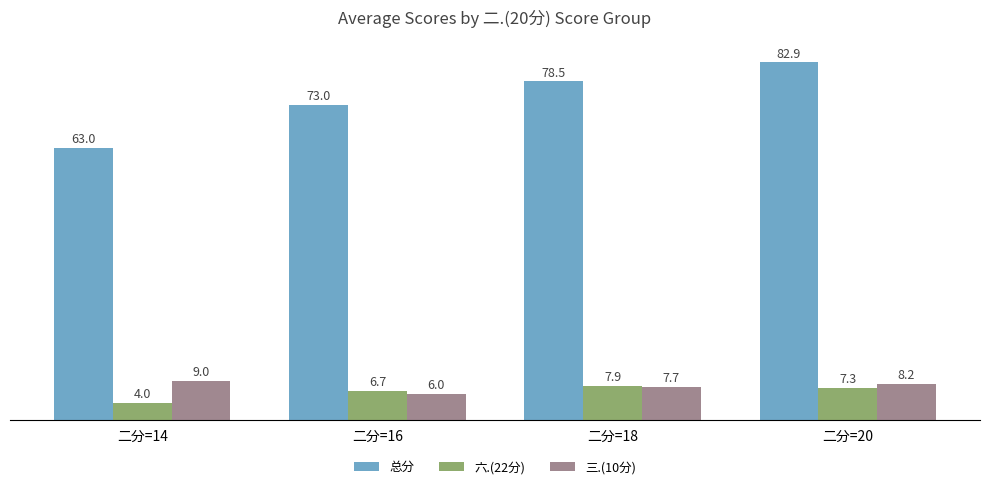

What is the total value across all series at 二分=16?

85.7